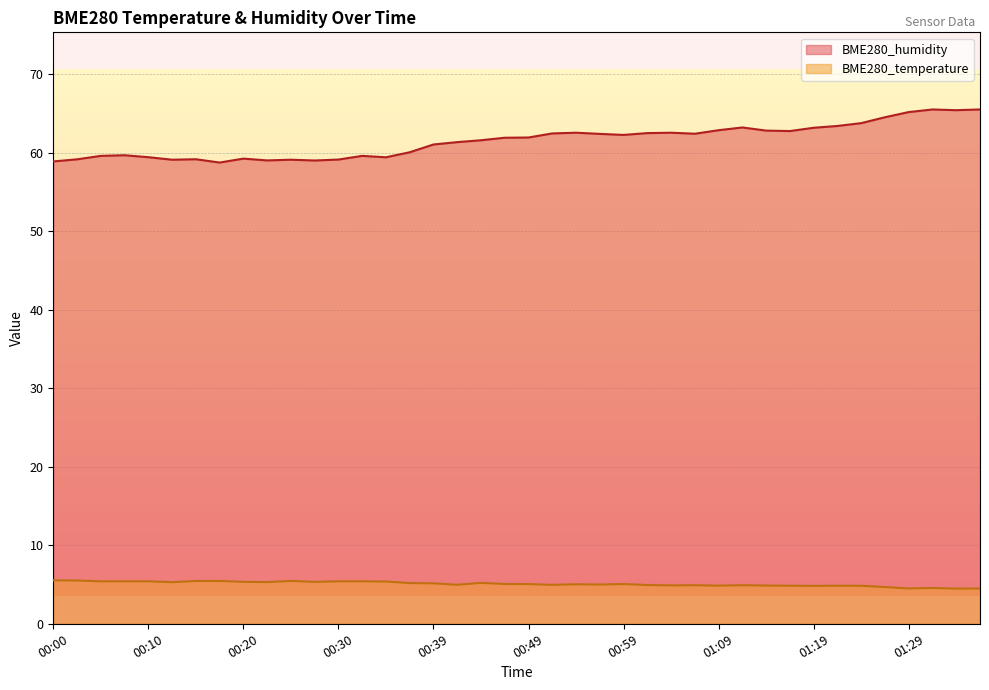

Does the chart display data point markers on the line(s)?

No